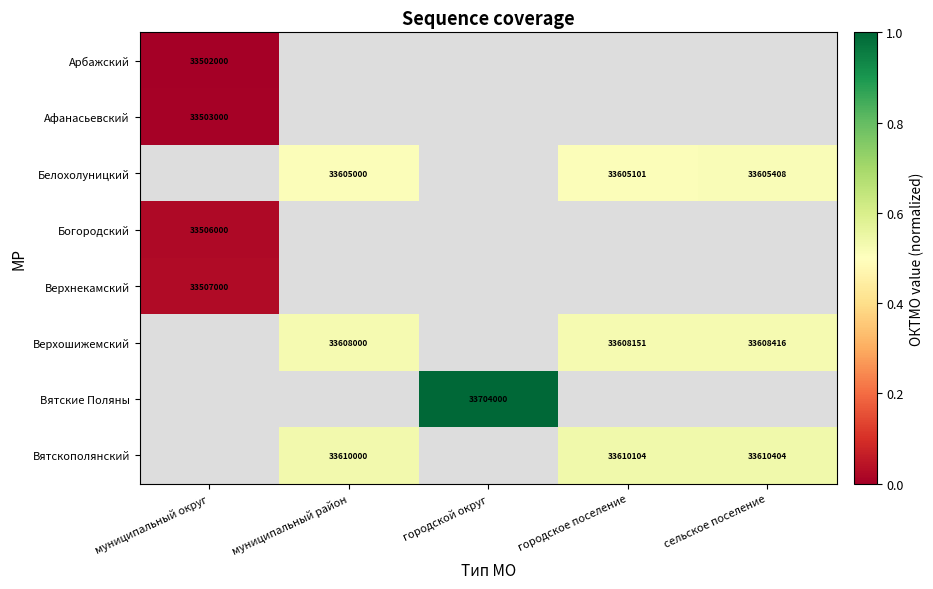

At how many categories does at least one series exceed 0?

5